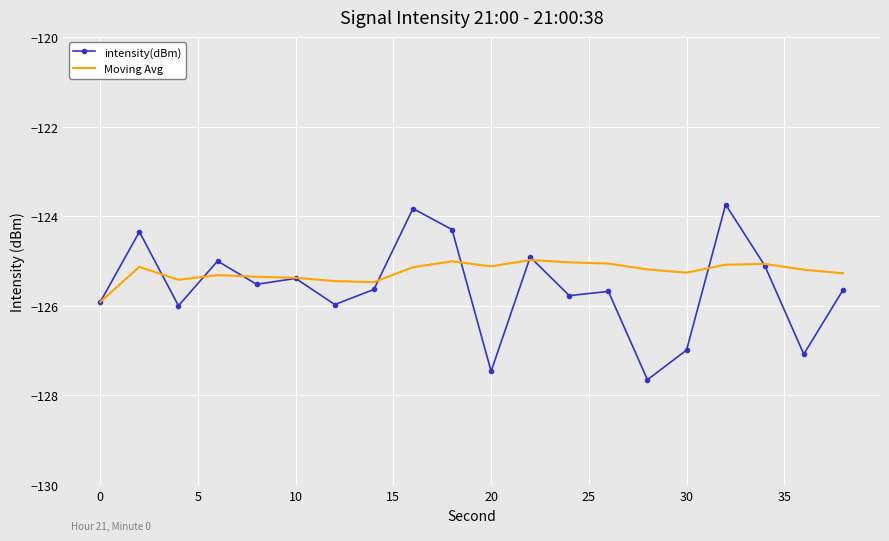

After their last crossing, which series has the higher values: Moving Avg or intensity(dBm)?

Moving Avg